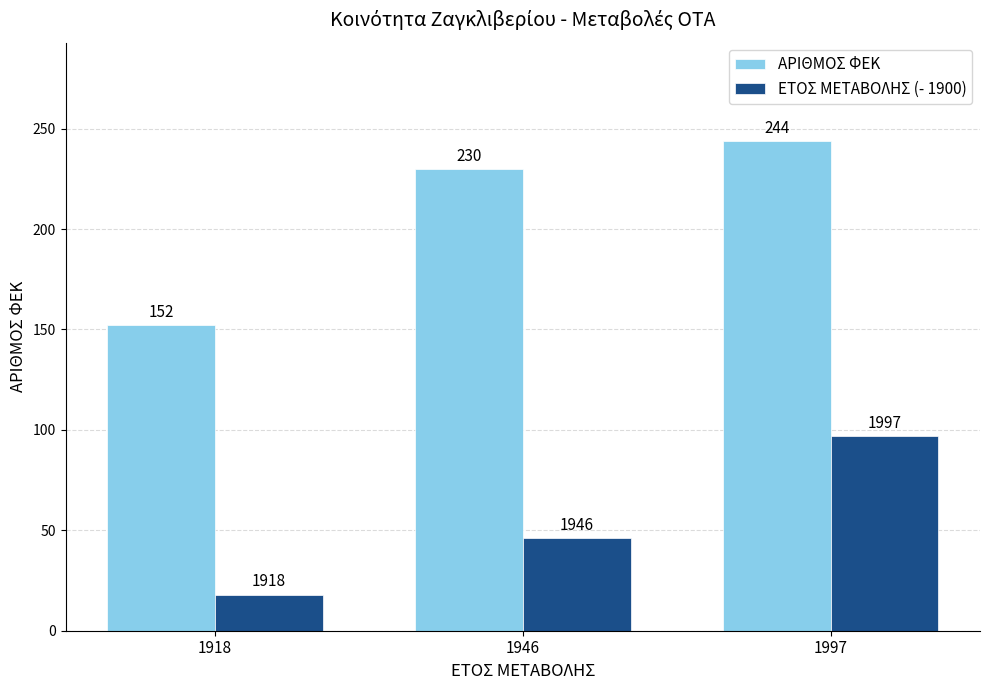

Which series has the largest range (max minus min)?

ΑΡΙΘΜΟΣ ΦΕΚ